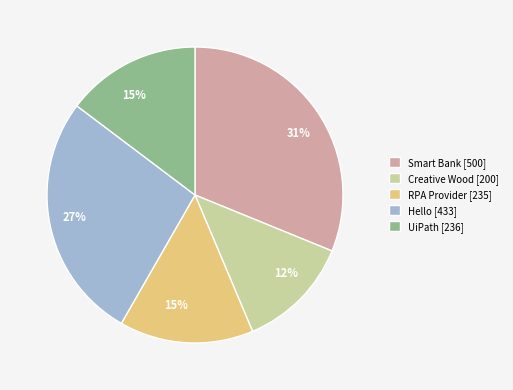

How many segments does this pie chart have?

5